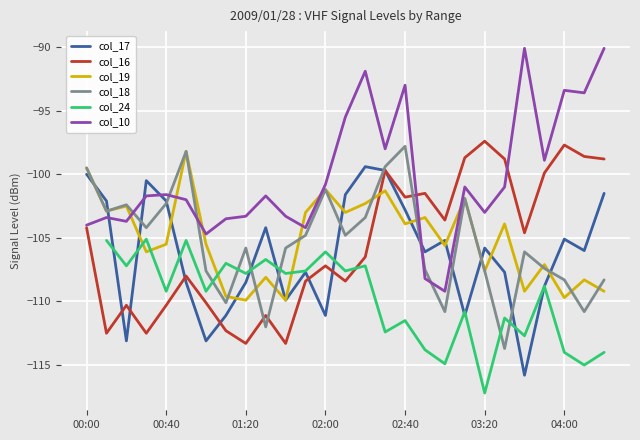

Which category has the lowest value in the col_10 series?

03:00